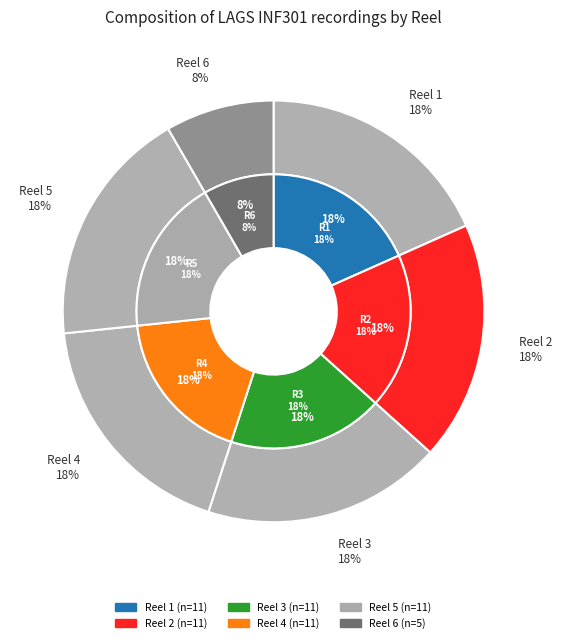

Does any single category account for the majority?

No